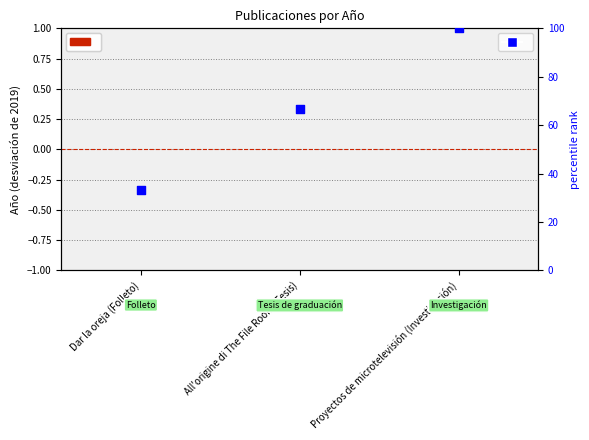

What is the total value across all series at Proyectos de microtelevisión (Investigación)?

100.0